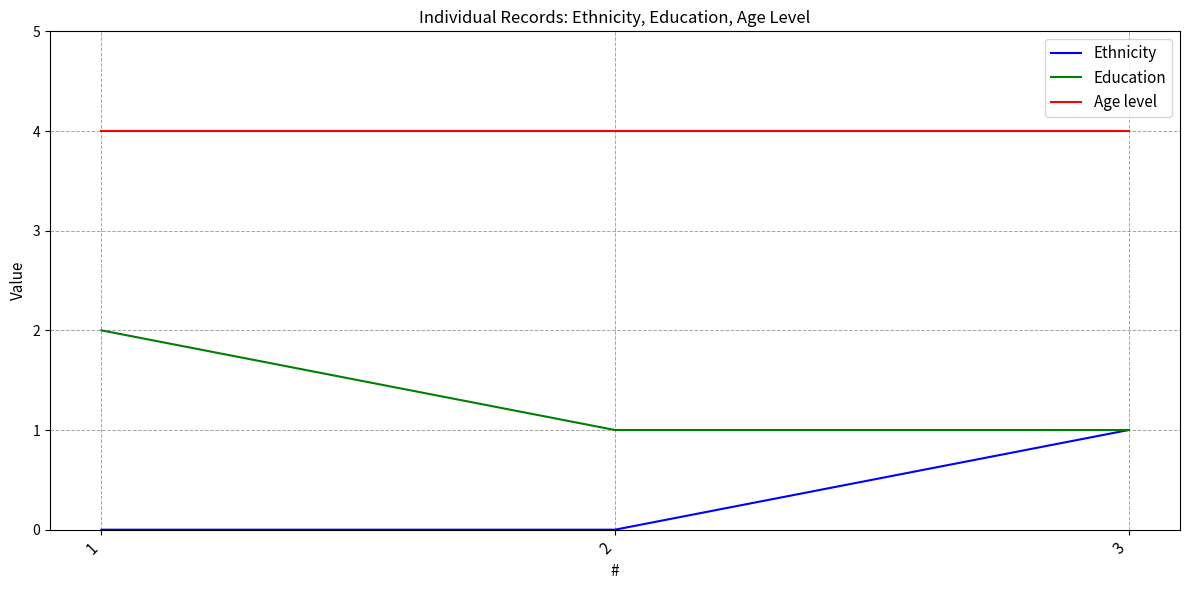

List the series in order of their peak value, highest first.

Age level, Education, Ethnicity